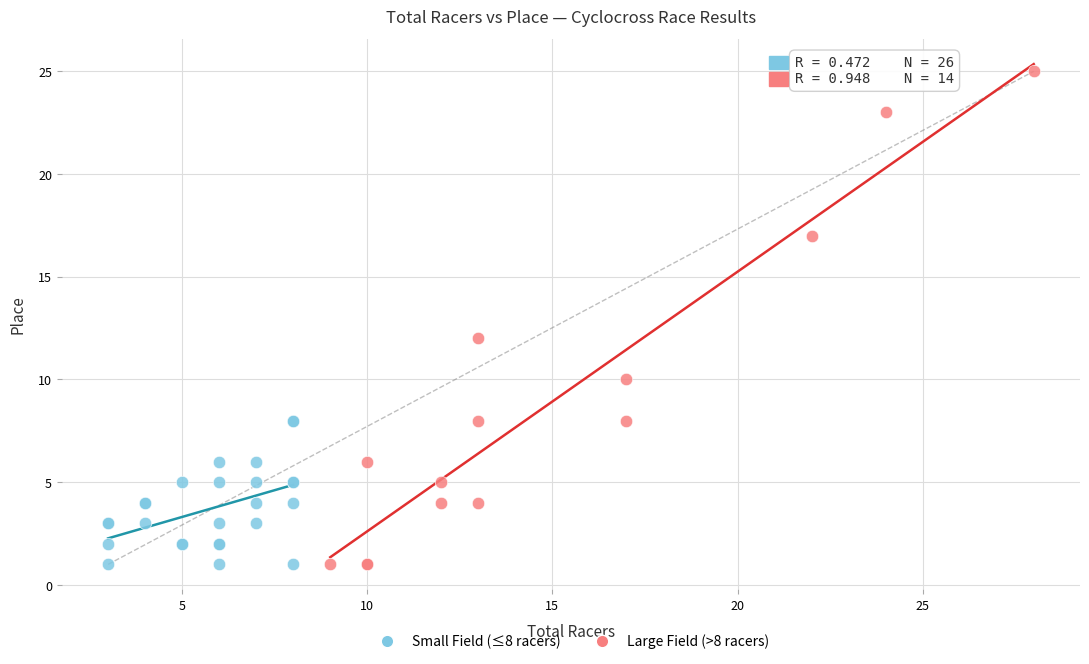

Which series has the widest spread of Y values?

Large Field (>8 racers)